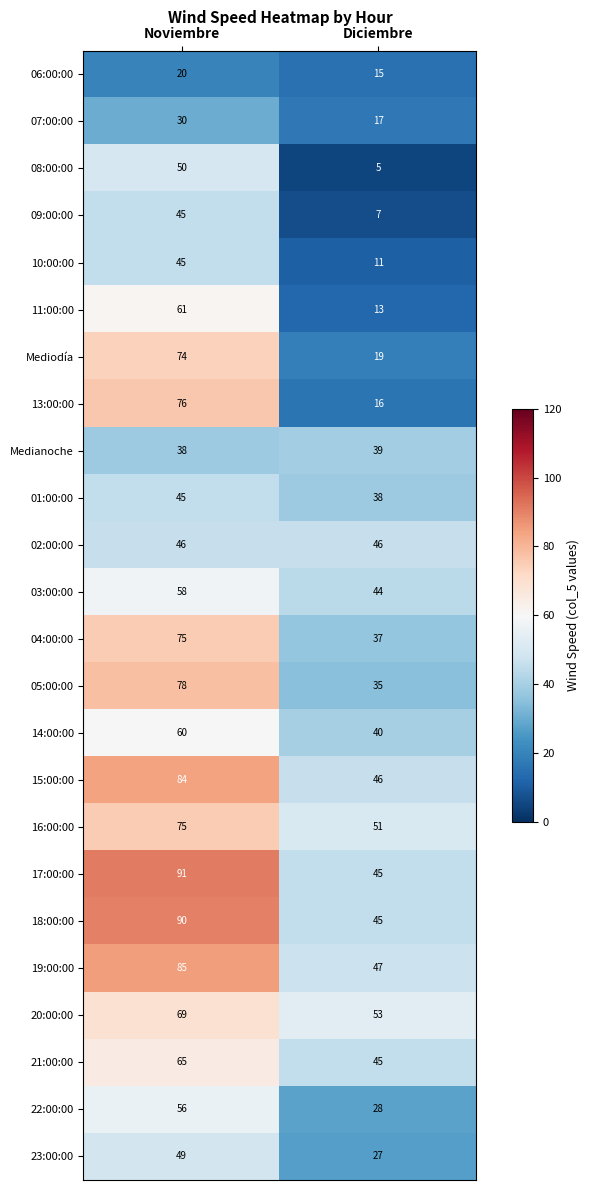

Which label corresponds to the largest value in the chart?

Noviembre